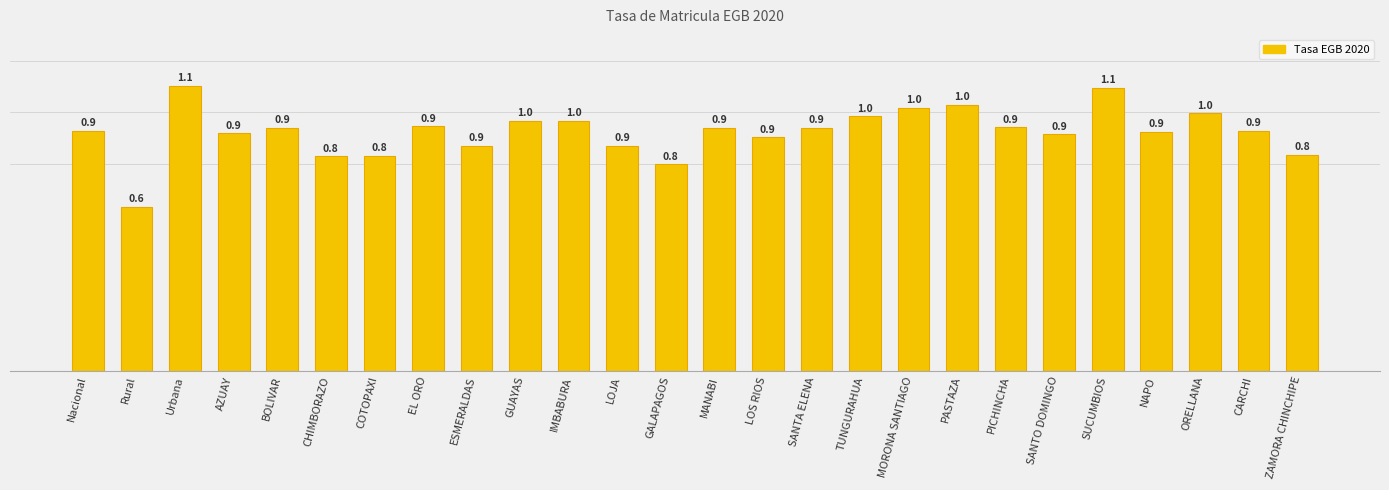

What value does the data have at MANABI?

0.9